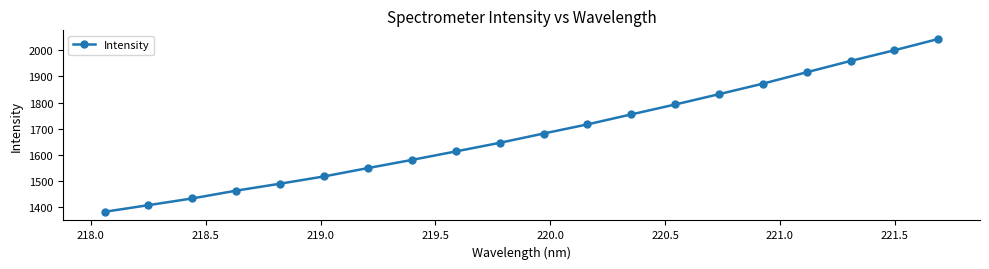

What is the greatest value displayed?

2042.6